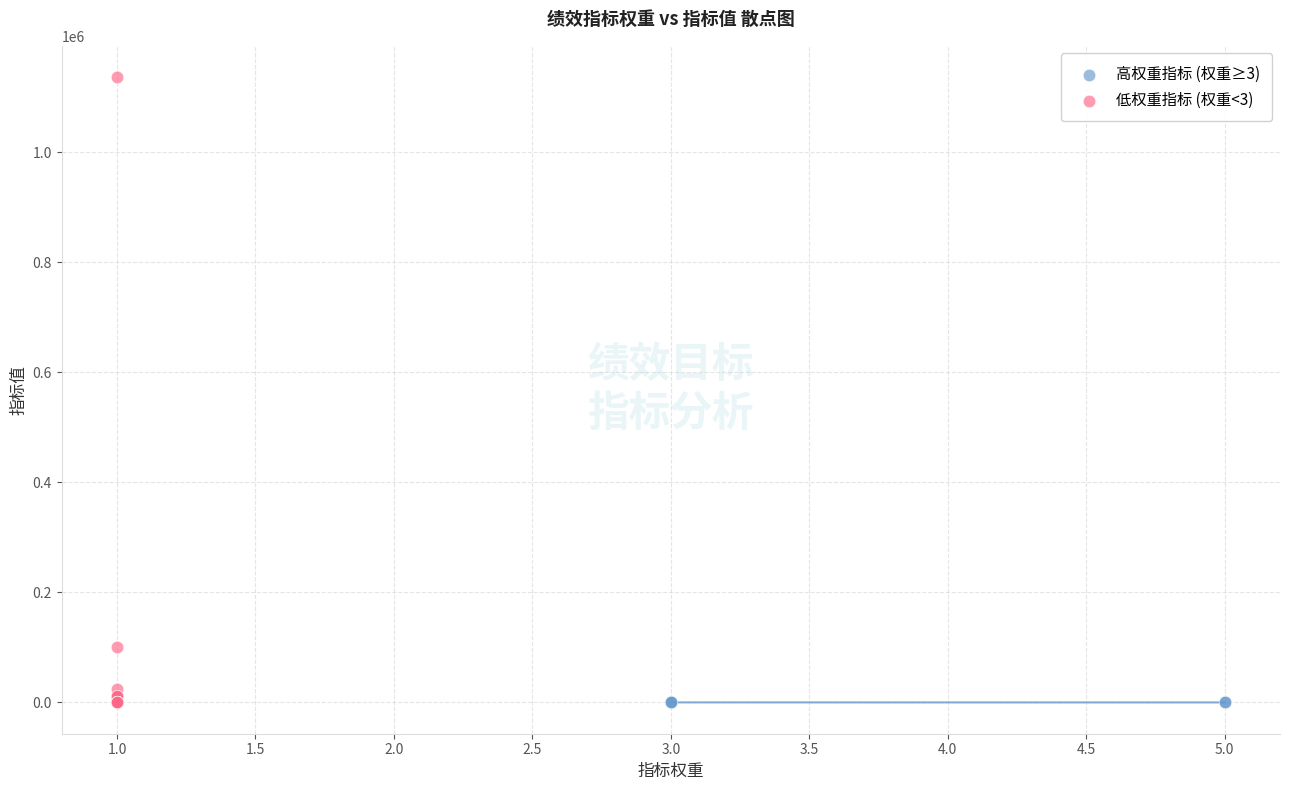

What are all the series names shown in the legend?

高权重指标 (权重≥3), 低权重指标 (权重<3)